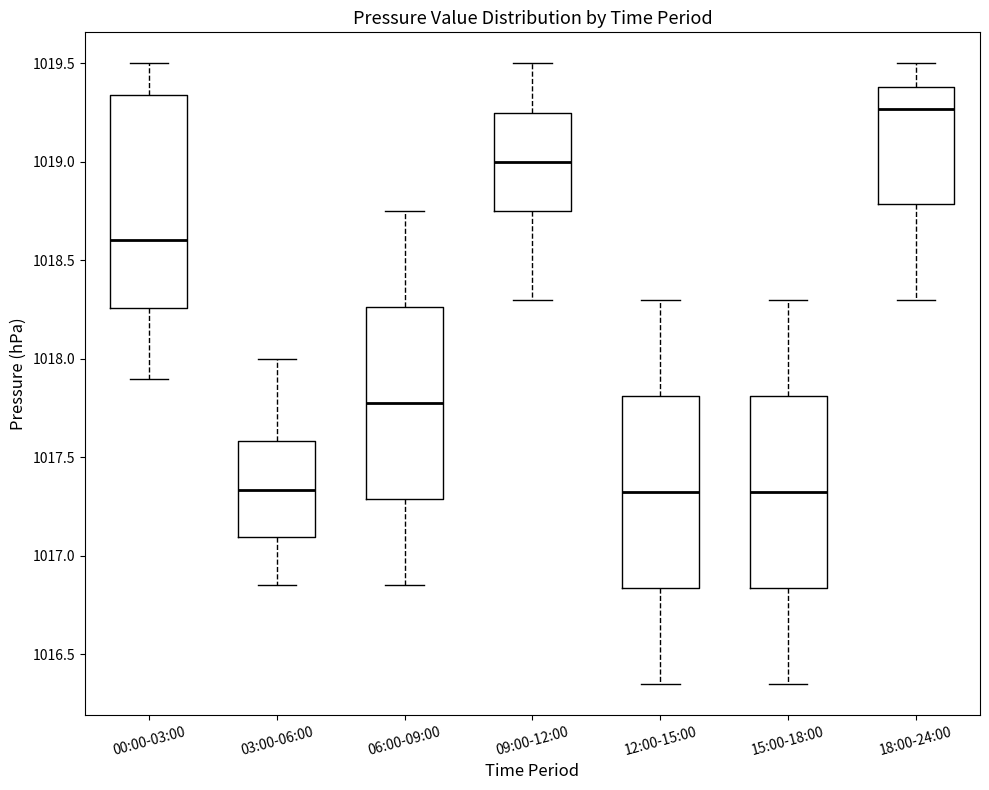

Comparing the boxes themselves (not the whiskers), which one is the tallest?

00:00-03:00